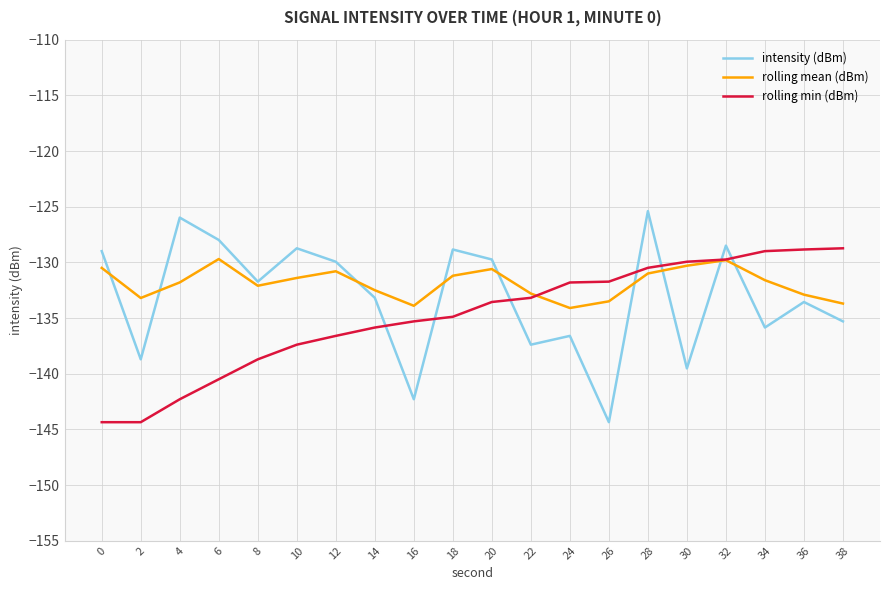

Does the chart have visible grid lines?

Yes